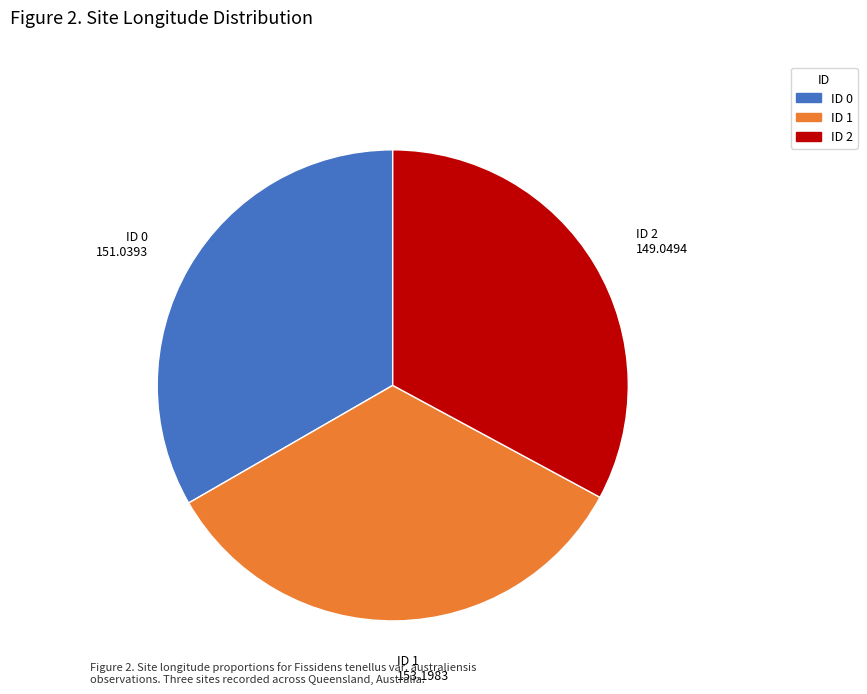

How many slices are in this pie chart?

3